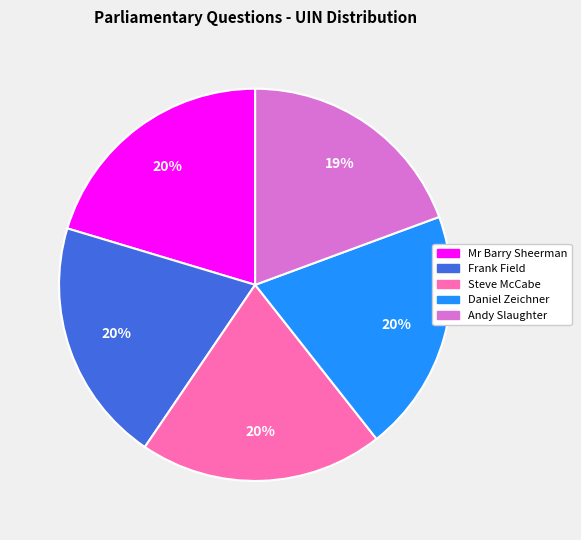

Do Steve McCabe and Andy Slaughter together represent more than half of the pie?

No